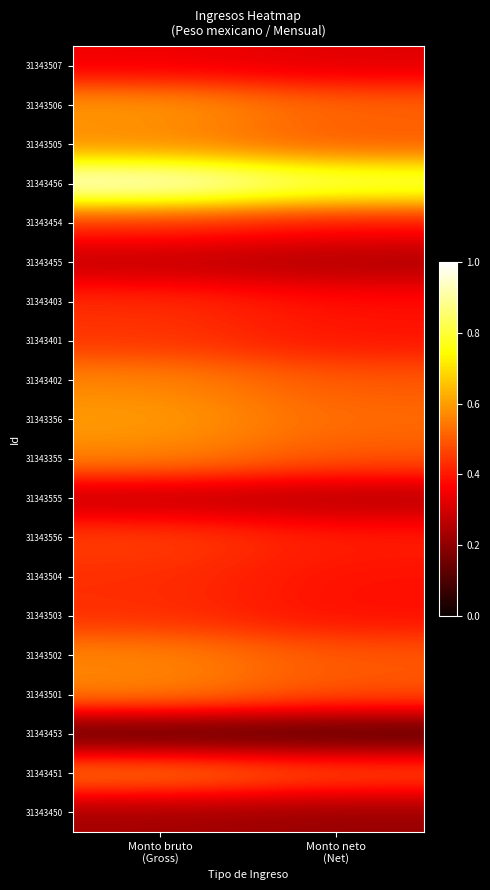

Count the number of data series in this chart.

20